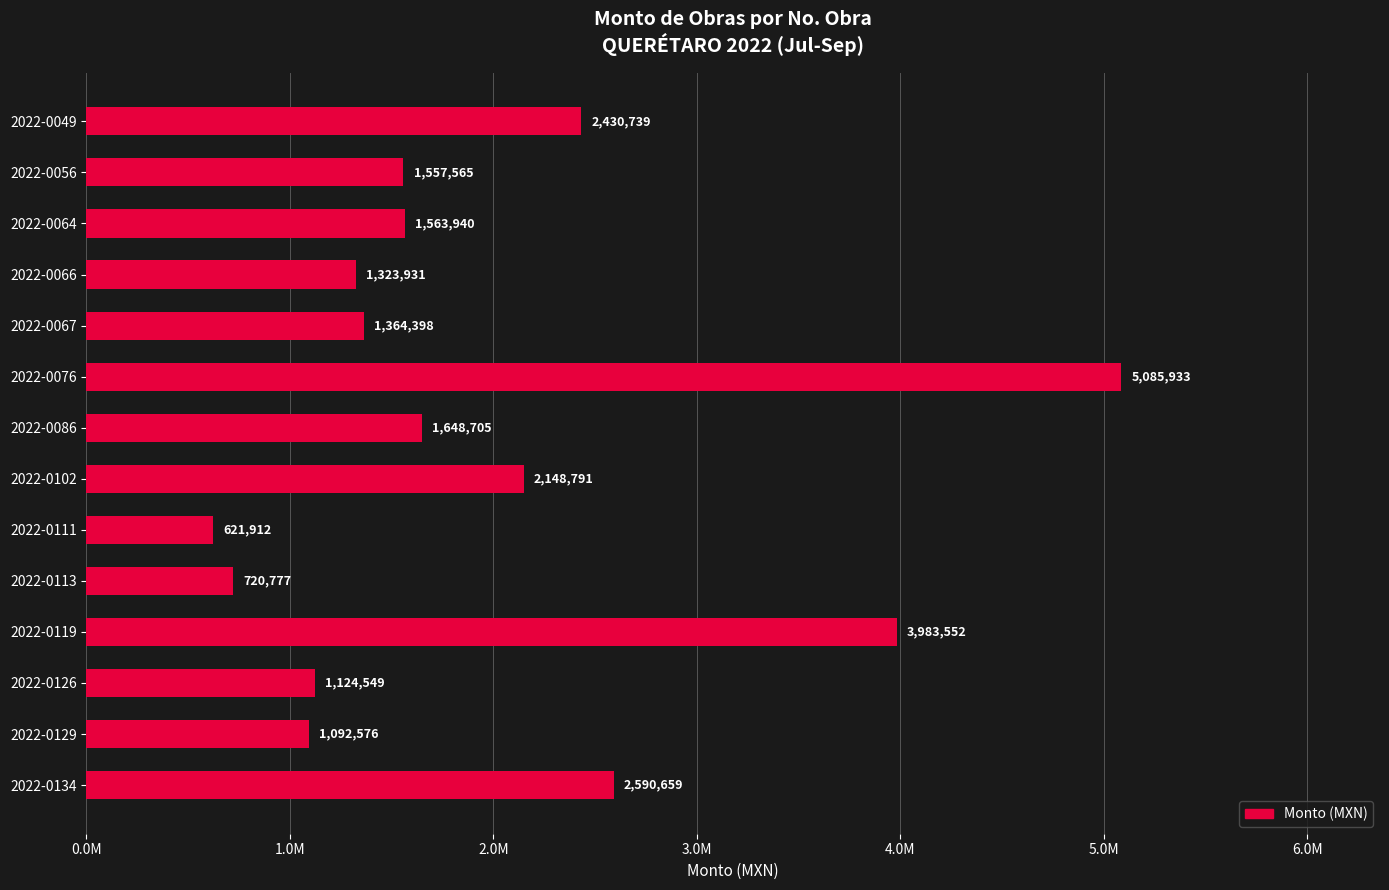

Are the bars horizontal?

Yes